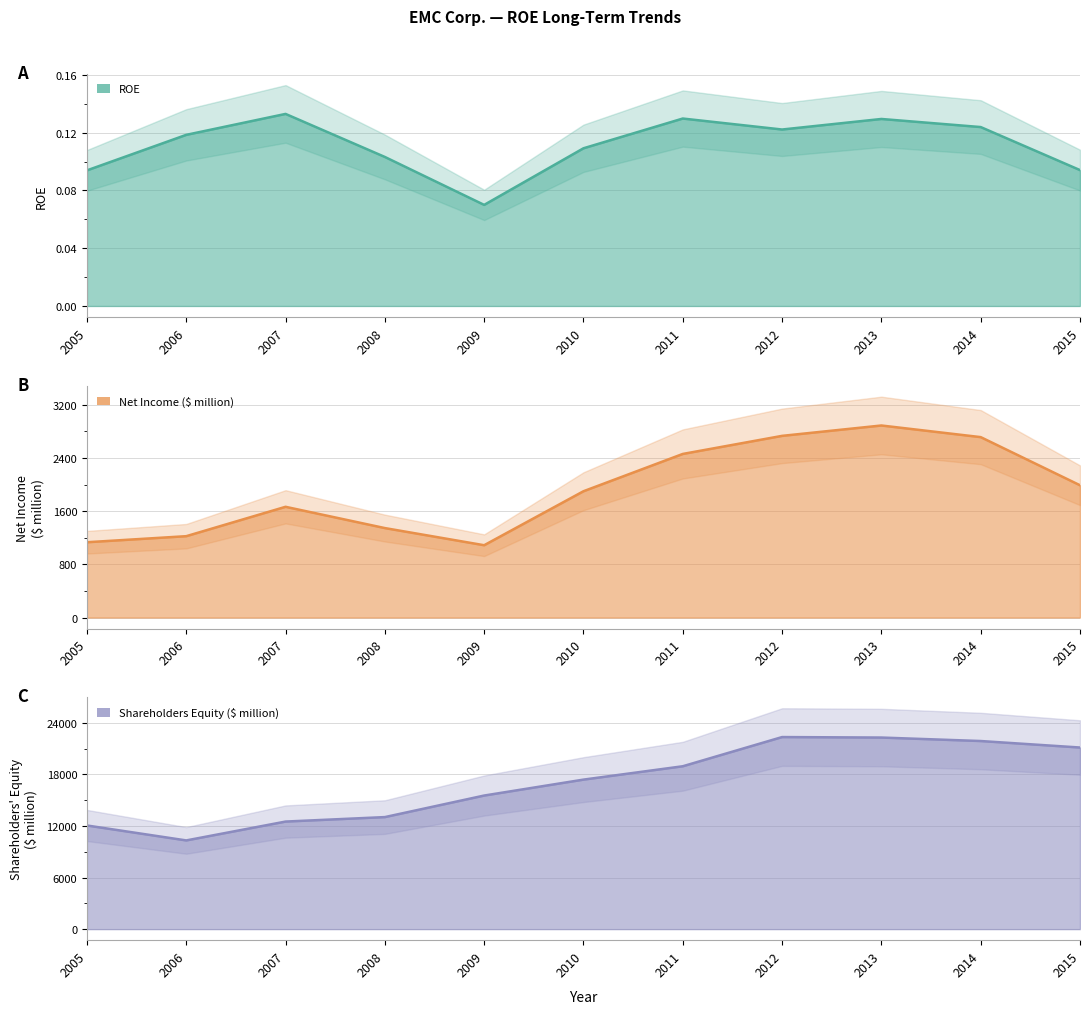

What is the lowest value of the ROE series?

0.1